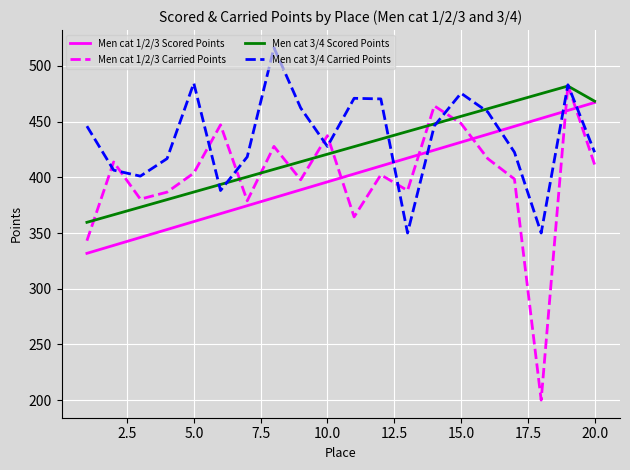

What is the minimum value for Men cat 3/4 Carried Points?

350.0